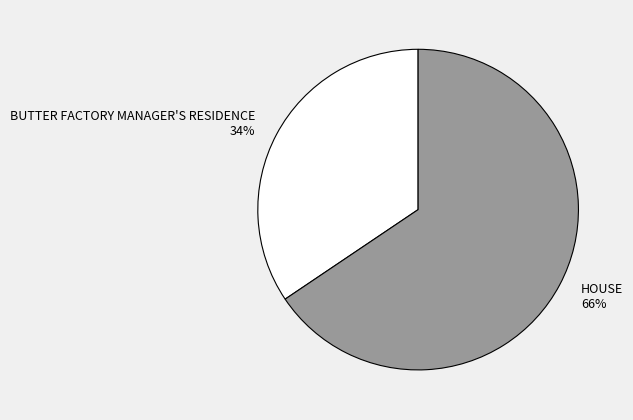

Which has a higher value, BUTTER FACTORY MANAGER'S RESIDENCE 34% or HOUSE 66%?

HOUSE 66%